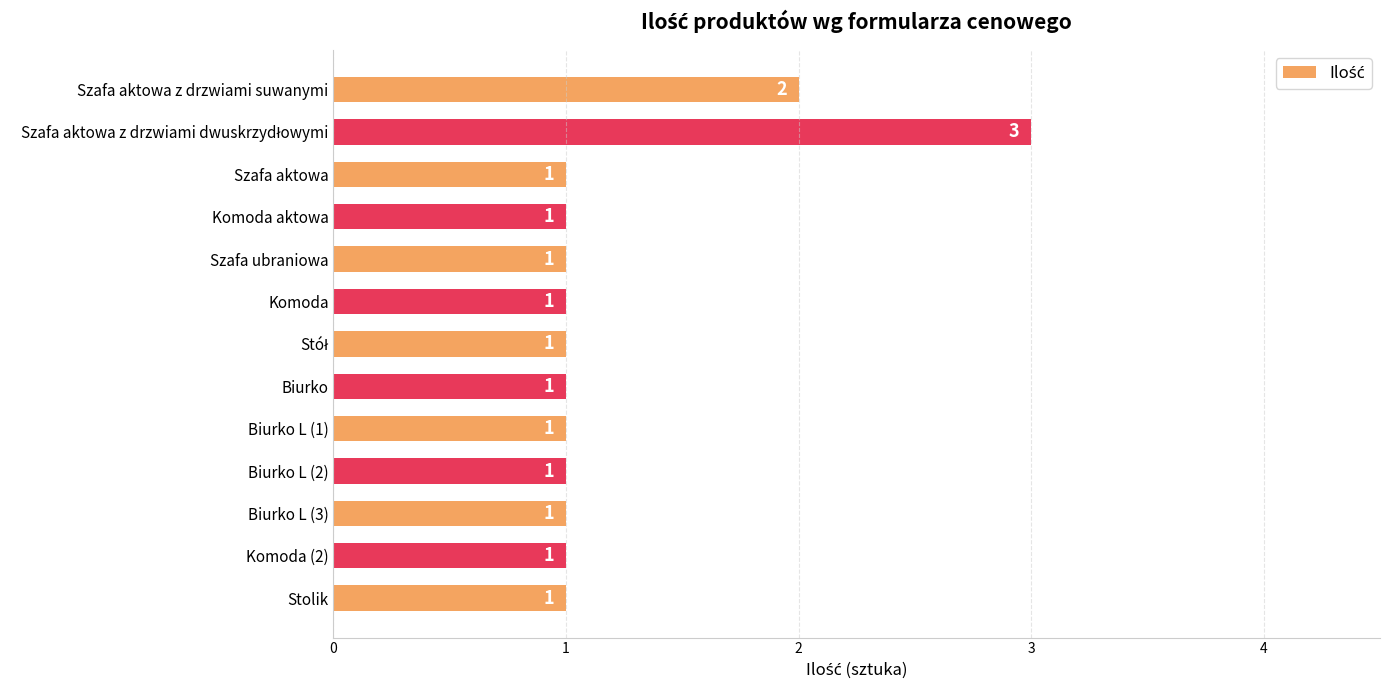

What is the difference between the second highest and second lowest values?

1